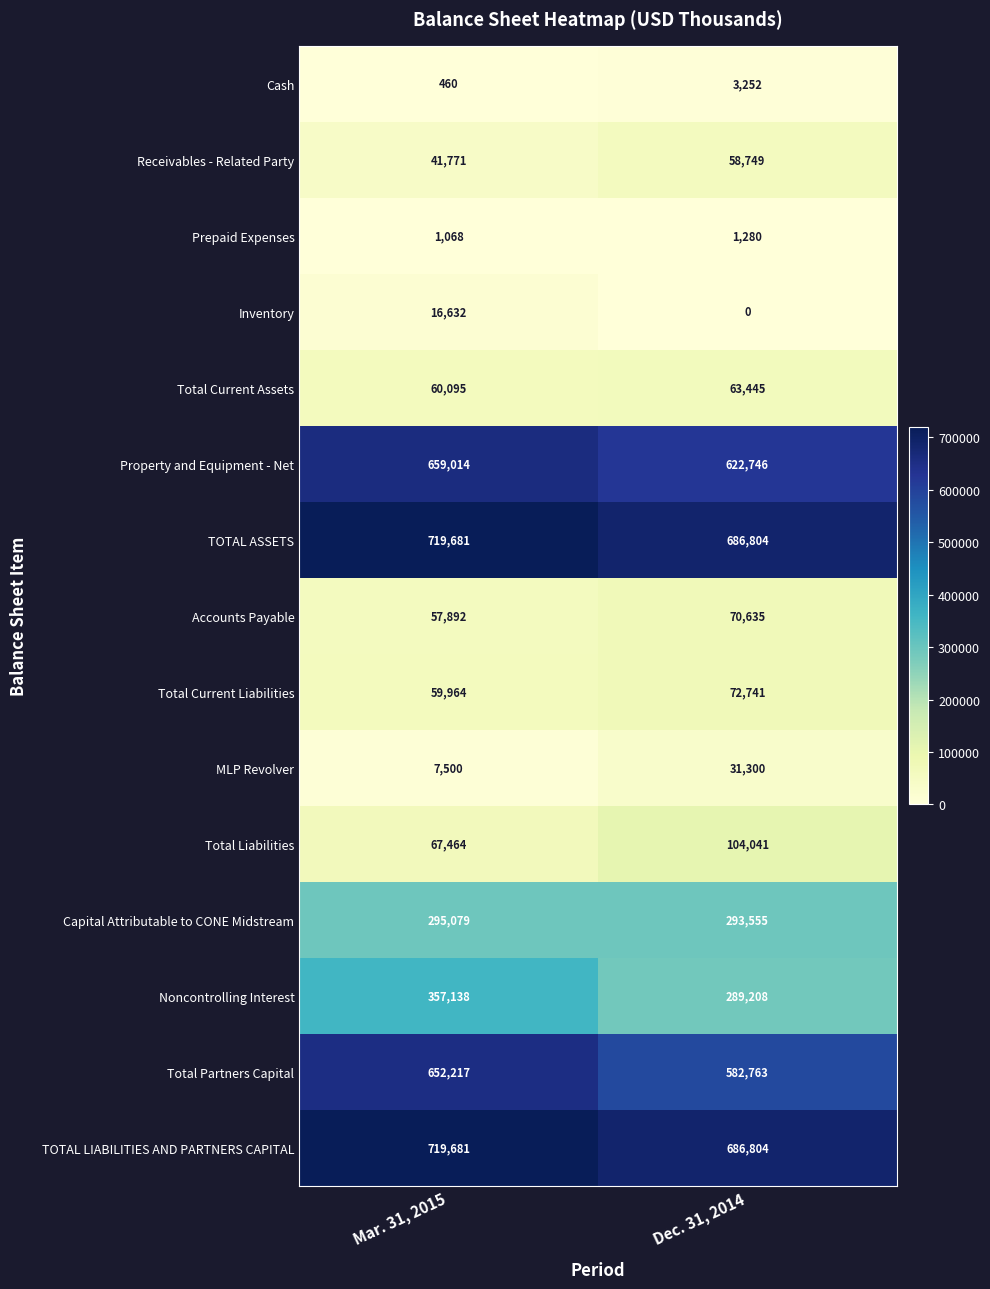

Reading right to left, extract all data points from this chart.

Cash: 3252	460
Receivables - Related Party: 58749	41771
Prepaid Expenses: 1280	1068
Inventory: 0	16632
Total Current Assets: 63445	60095
Property and Equipment - Net: 622746	659014
TOTAL ASSETS: 686804	719681
Accounts Payable: 70635	57892
Total Current Liabilities: 72741	59964
MLP Revolver: 31300	7500
Total Liabilities: 104041	67464
Capital Attributable to CONE Midstream: 293555	295079
Noncontrolling Interest: 289208	357138
Total Partners Capital: 582763	652217
TOTAL LIABILITIES AND PARTNERS CAPITAL: 686804	719681